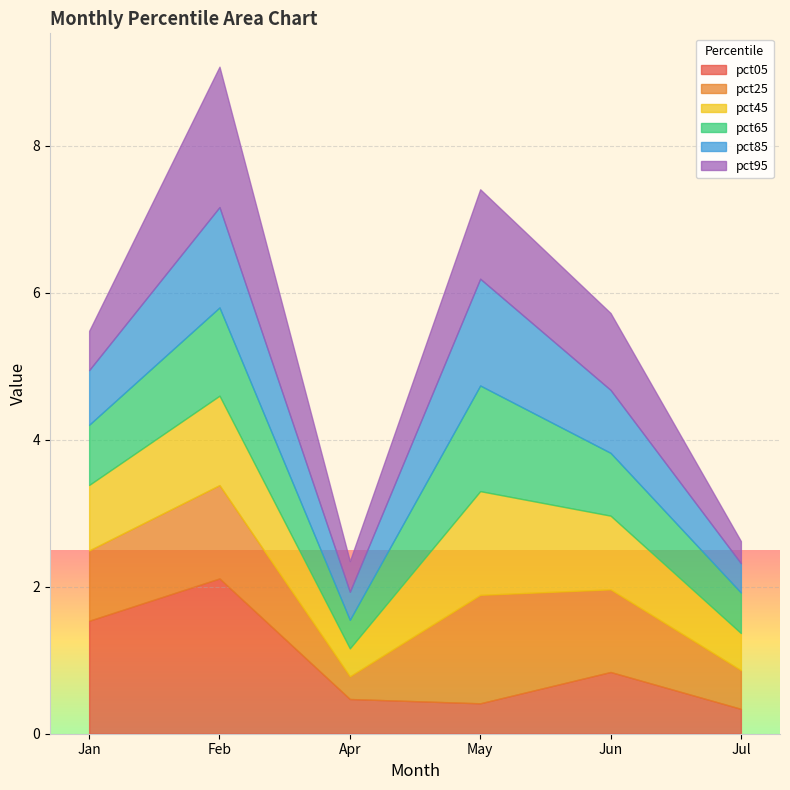

At which category does pct05 reach its first local valley?

May